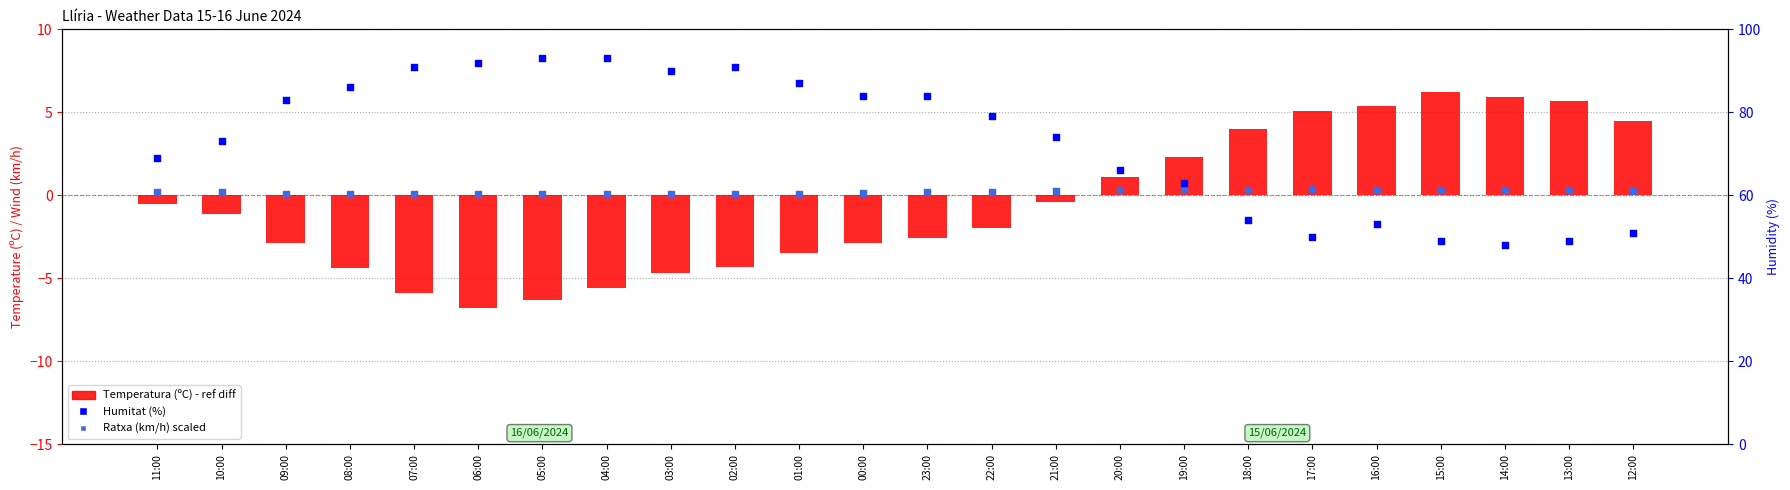

At which category is the sum across all series the highest?

04:00